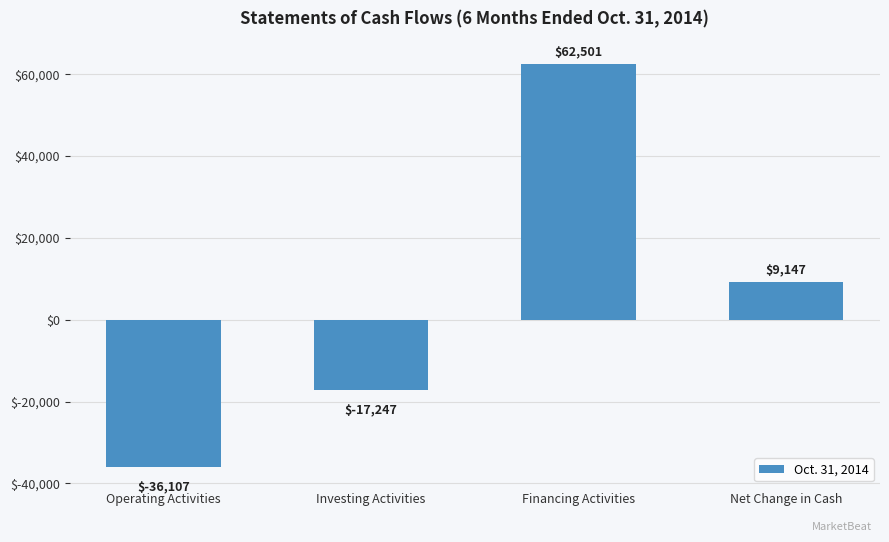

Which has a higher value, Financing Activities or Operating Activities?

Financing Activities